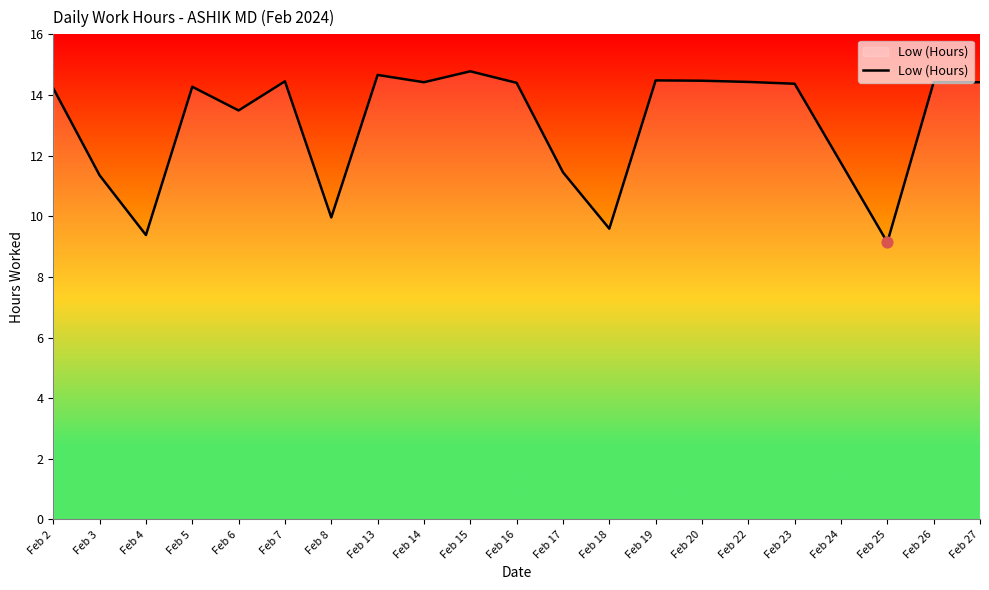

What is the ratio of the value at Feb 23 to the value at Feb 20?

1.0